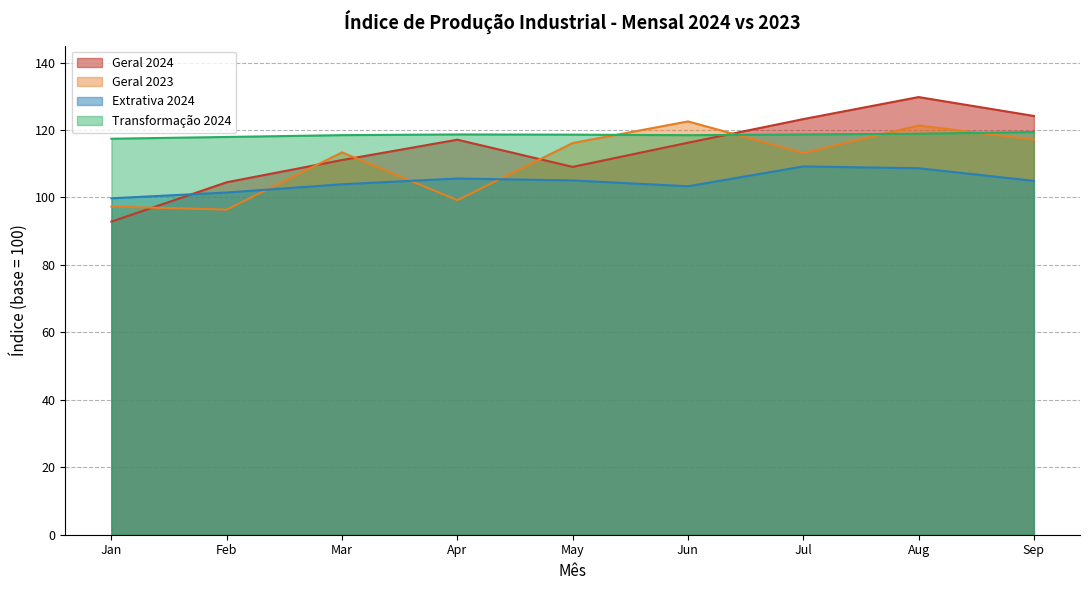

Is the value of Geral 2023 at Sep greater than the value of Extrativa 2024 at Feb?

Yes